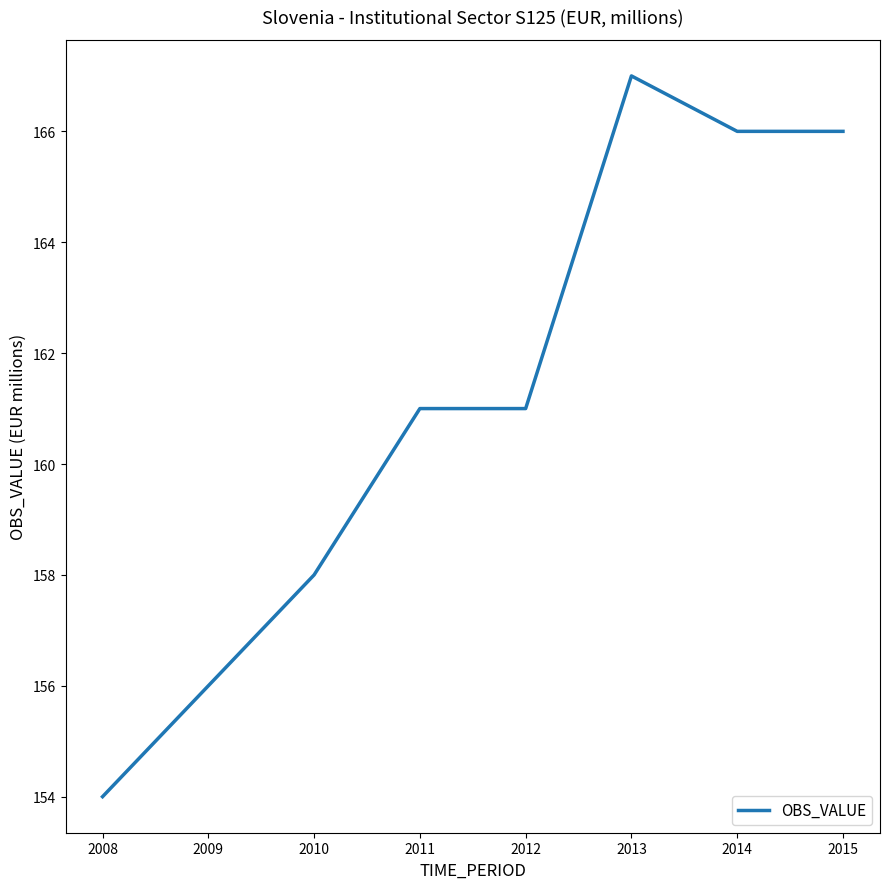

True or false: there are more than 0 points higher than both neighbors.

True